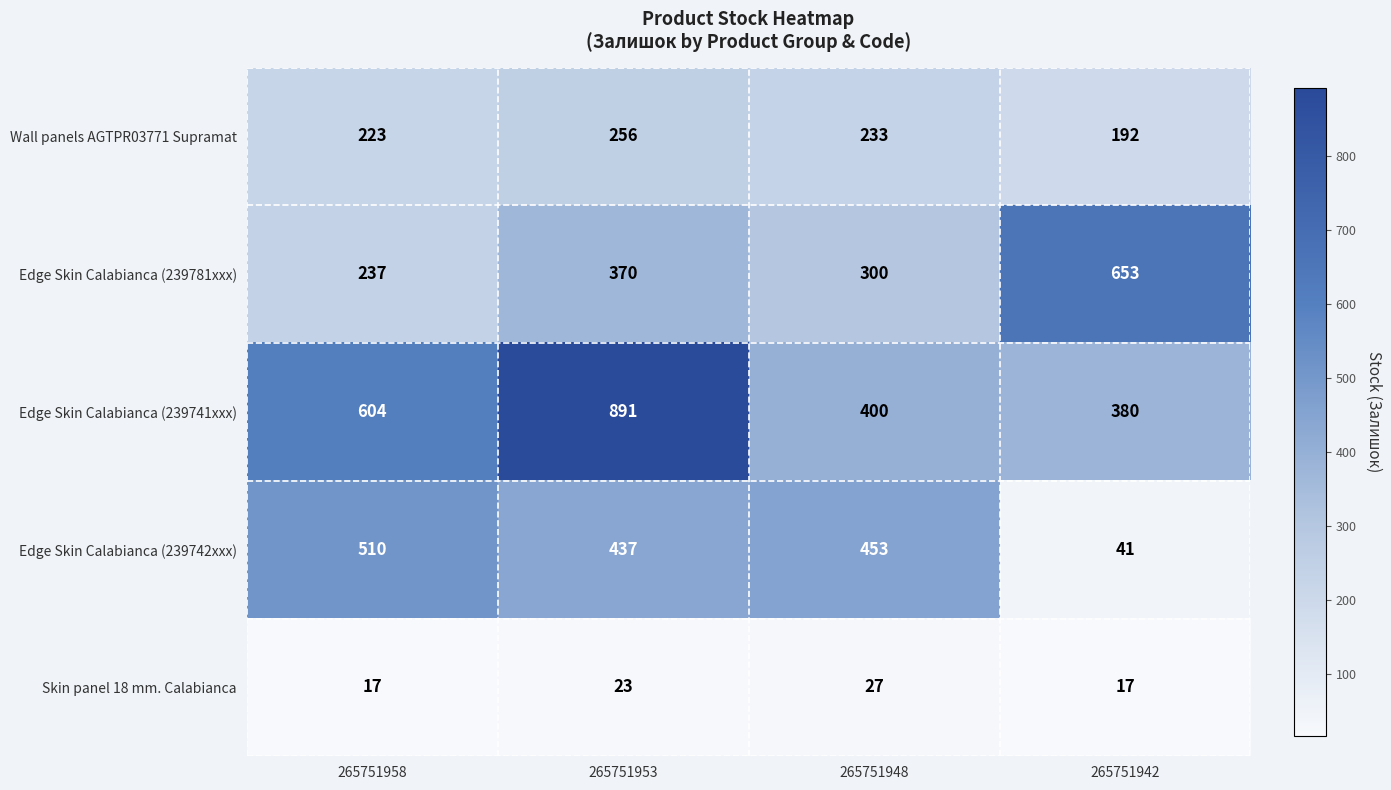

What is the difference between the maximum and minimum values in the Edge Skin Calabianca (239741xxx) series?

511